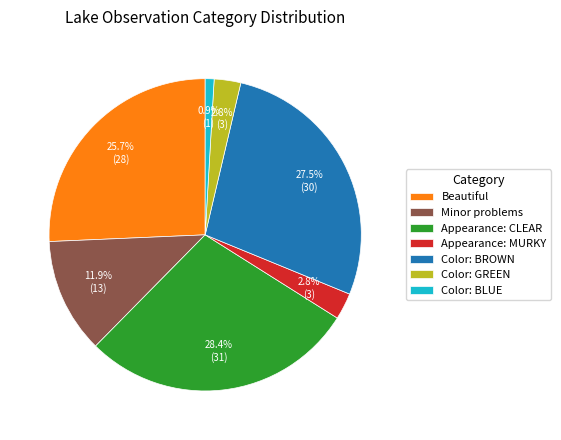

Between Appearance: MURKY and Color: BROWN, which is larger?

Color: BROWN